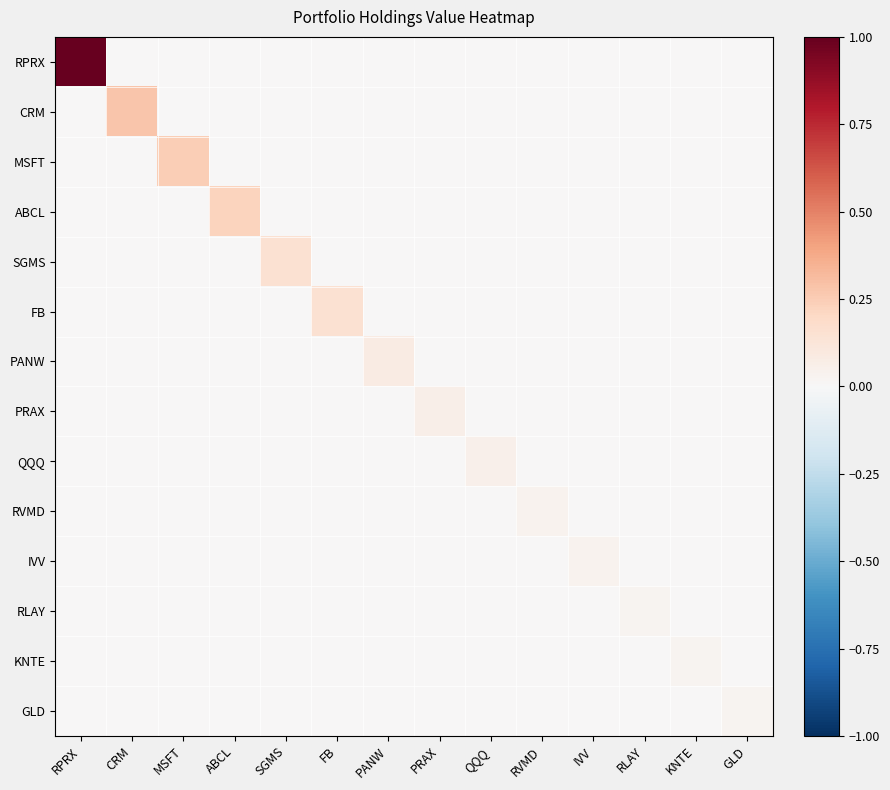

Which has a higher value, RPRX or KNTE?

RPRX